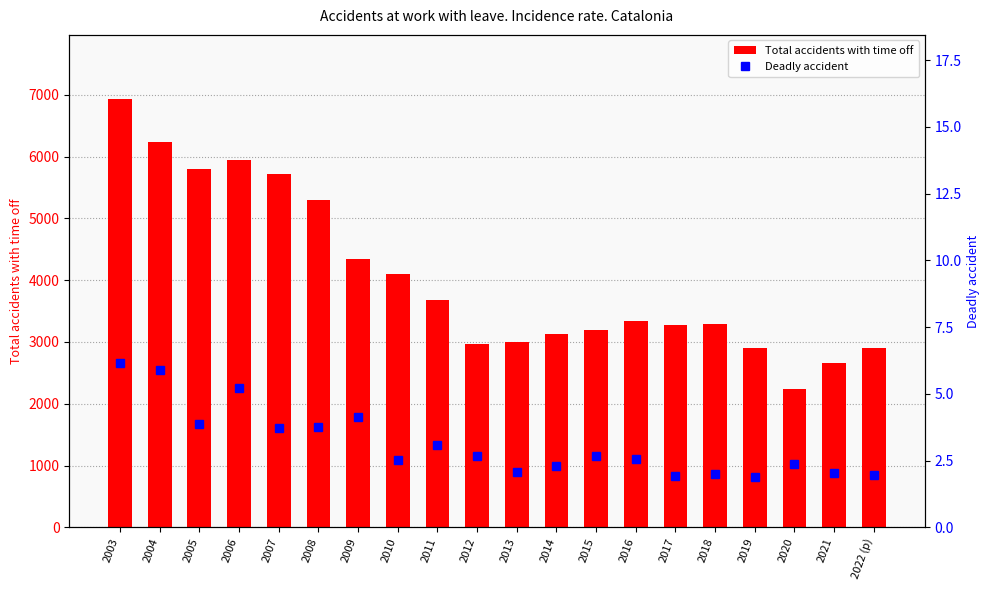

How many values in the Deadly accident series exceed 2?

17